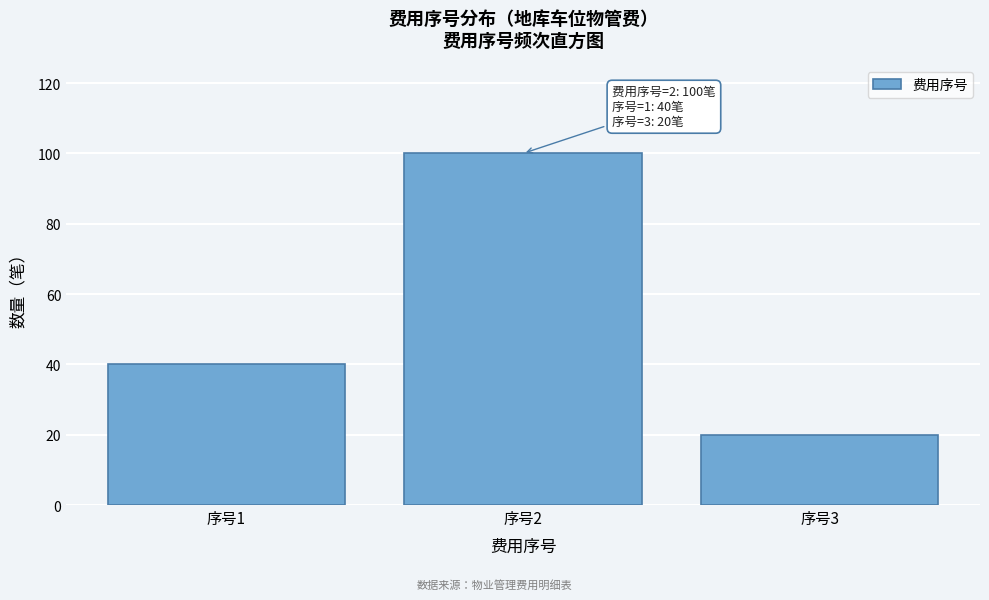

Reading left to right, transcribe all the data shown in this chart.

序号1=40	序号2=100	序号3=20